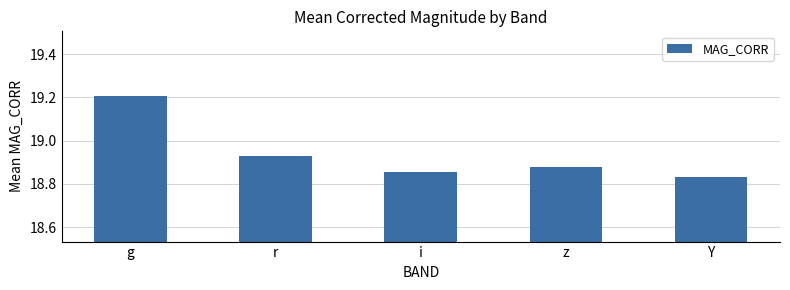

How many bars are there in total?

5